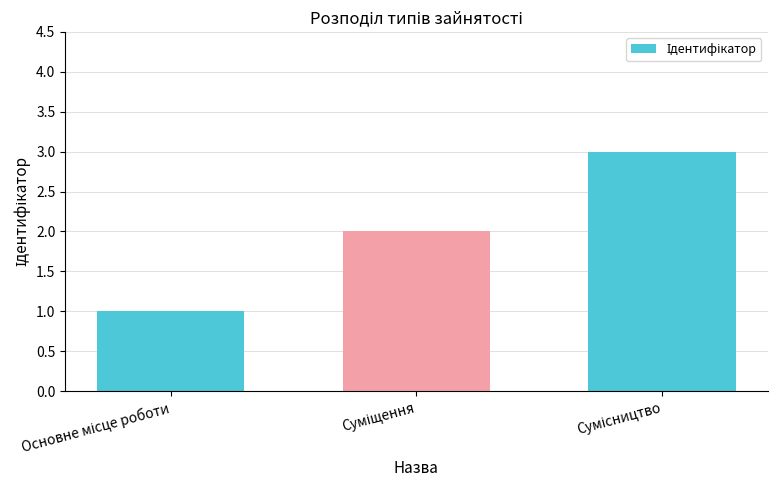

What is the greatest value displayed?

3